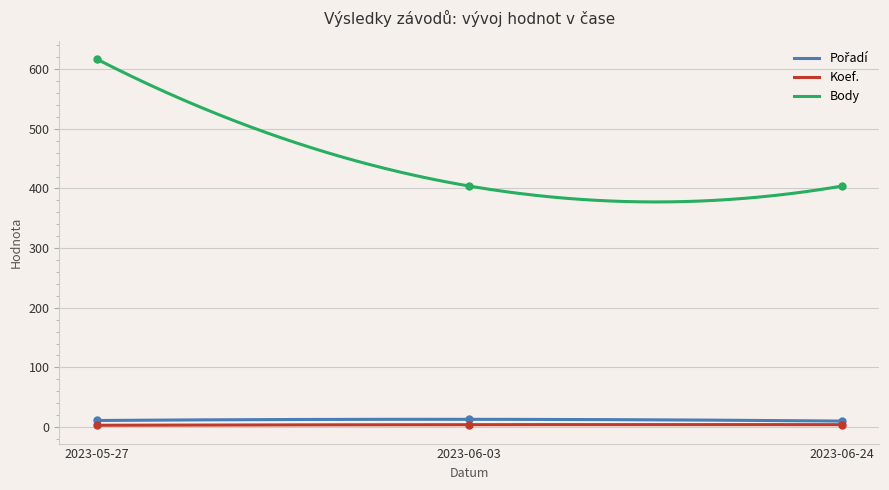

Is this an area chart (filled region under the line)?

No